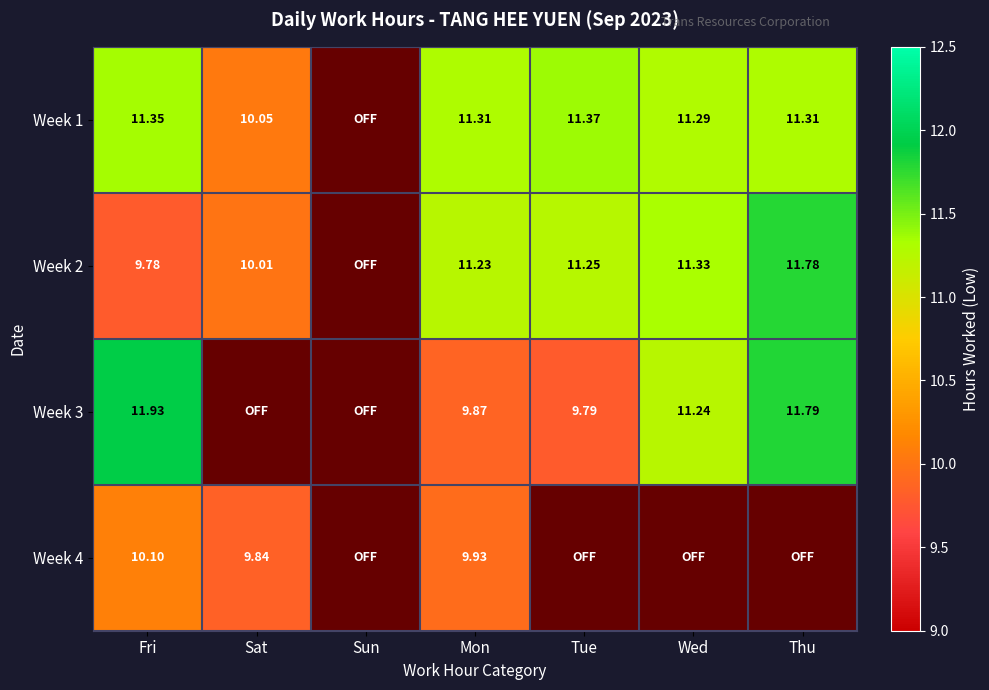

Between Mon and Tue, which is larger?

Tue